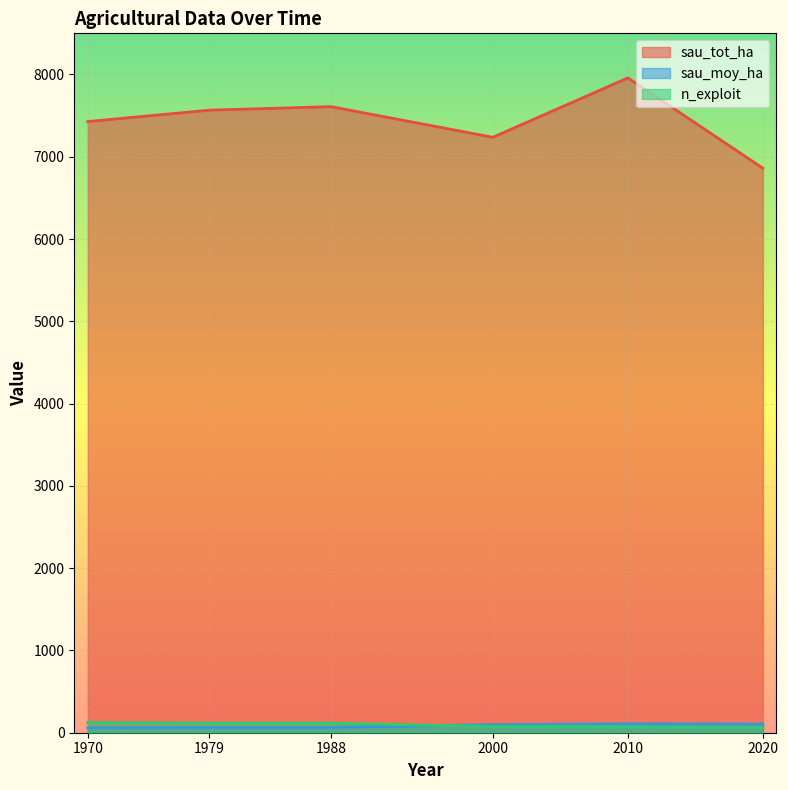

Which category has the highest value in the sau_tot_ha series?

2010